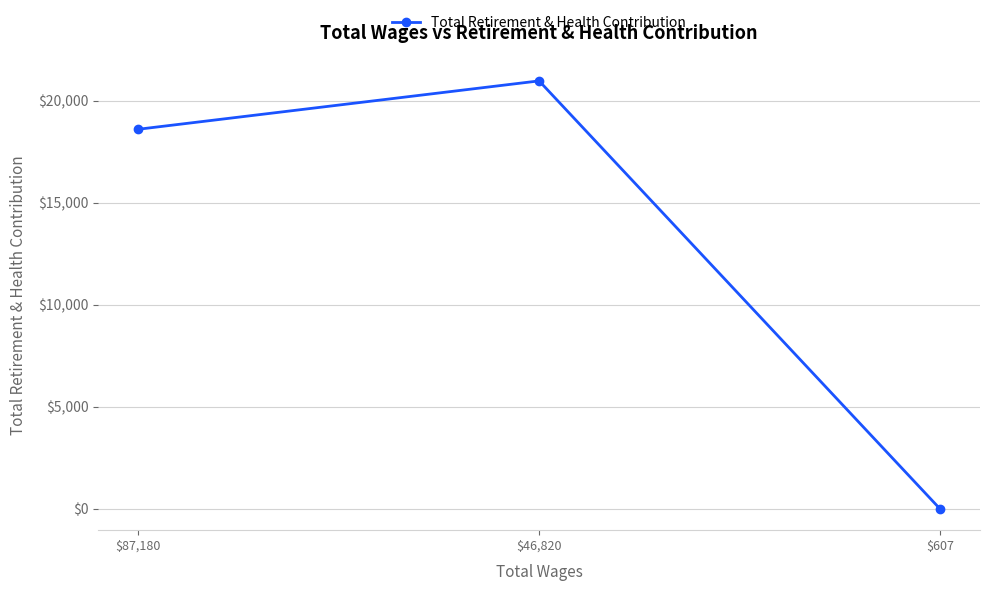

Which label corresponds to the smallest value in the chart?

$607